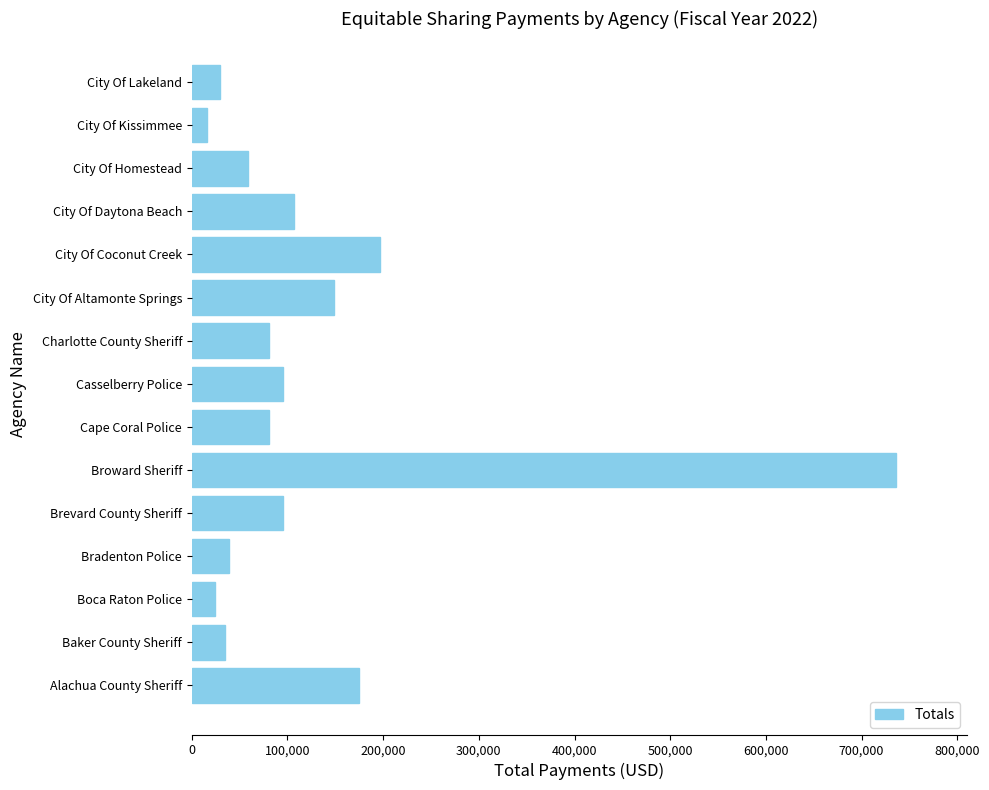

Reading bottom to top, list all the values displayed in this chart.

Alachua County Sheriff=174707	Baker County Sheriff=34797	Boca Raton Police=24624	Bradenton Police=38705	Brevard County Sheriff=95371	Broward Sheriff=736506	Cape Coral Police=80928	Casselberry Police=95371	Charlotte County Sheriff=80928	City Of Altamonte Springs=148487	City Of Coconut Creek=196940	City Of Daytona Beach=106357	City Of Homestead=58440	City Of Kissimmee=15448	City Of Lakeland=29519